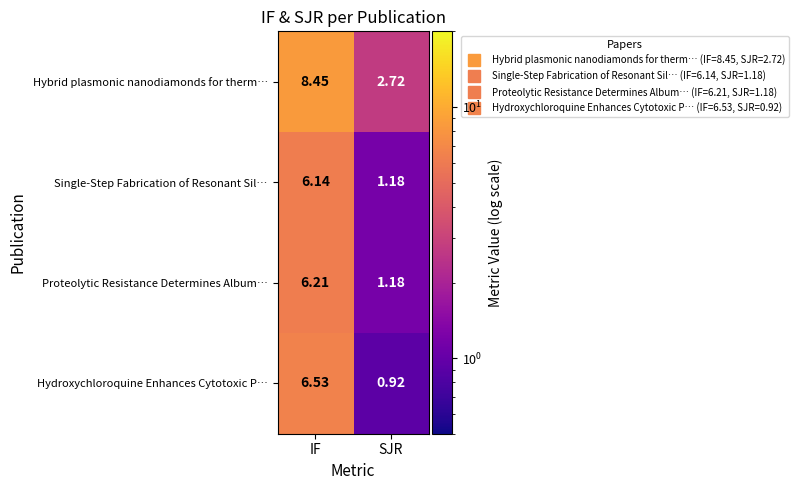

Which series changed the most between IF and SJR?

Hybrid plasmonic nanodiamonds for therm…